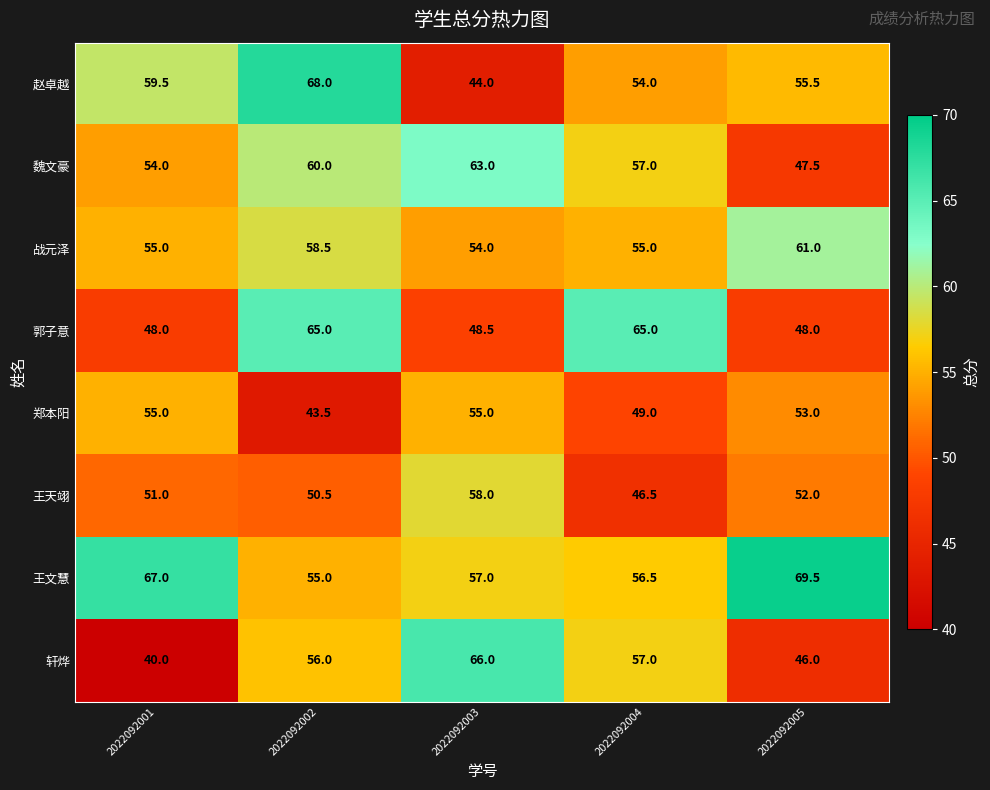

Which label corresponds to the smallest value in the chart?

2022092001